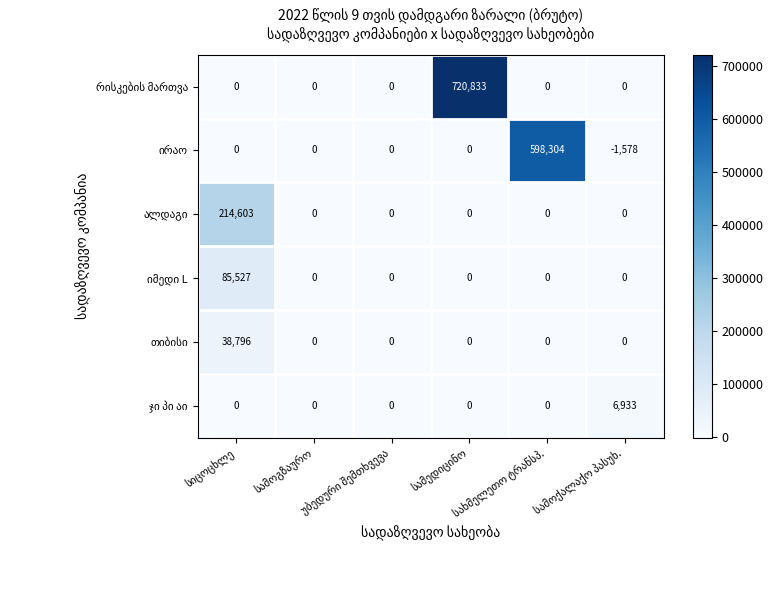

The იმედი L series shows -43321.5 at სამედიცინო. True or false?

False